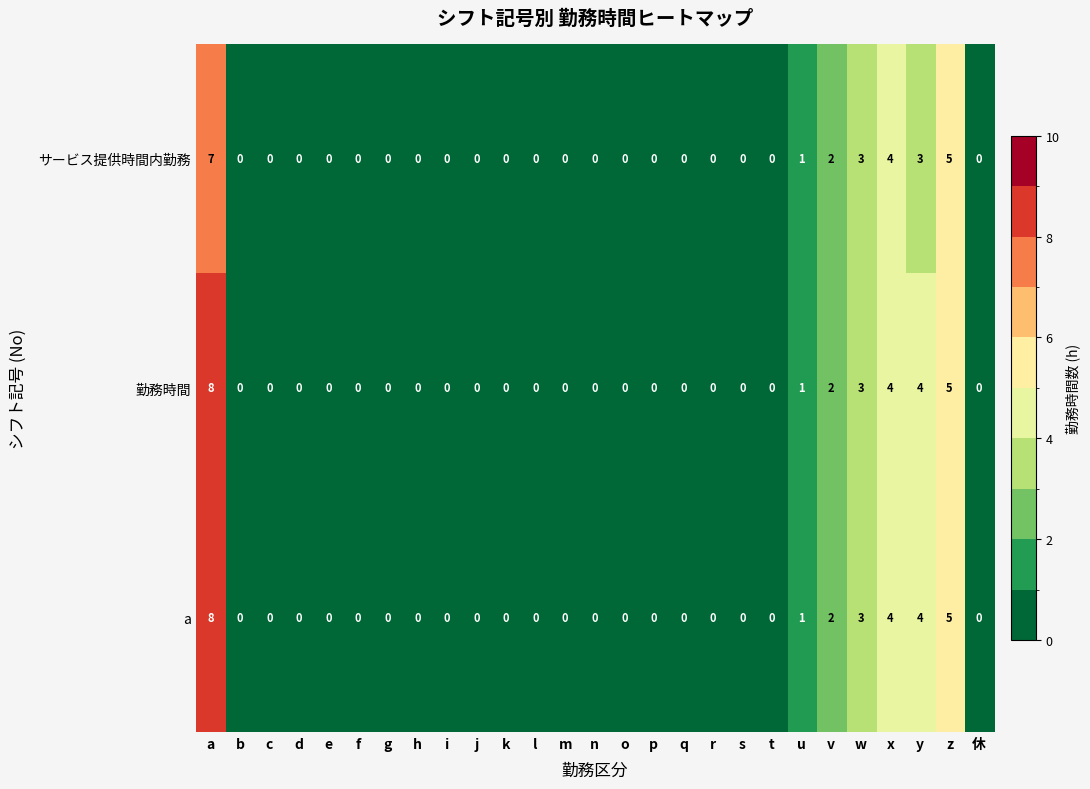

Count the サービス提供時間内勤務 values in the range 0 to 1.

21